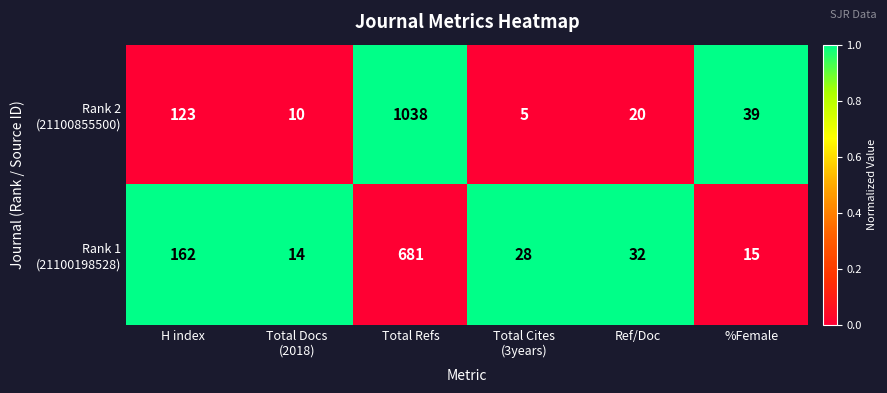

What is the minimum value shown in the chart?

5